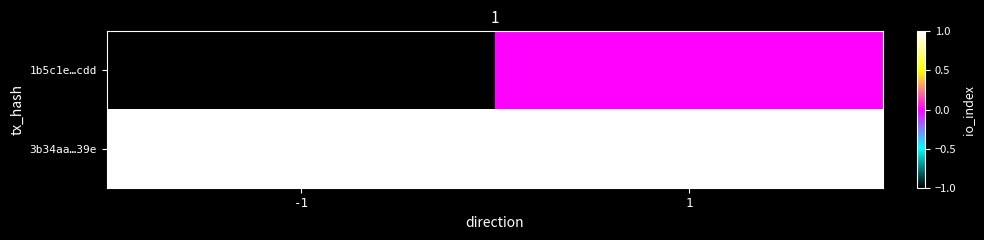

What is the spread (max minus min) of values at 1?

1